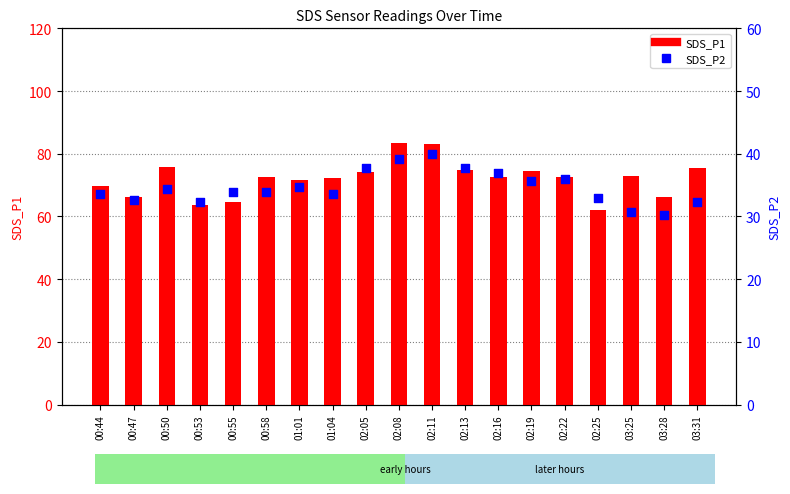

At how many categories does at least one series exceed 51?

19